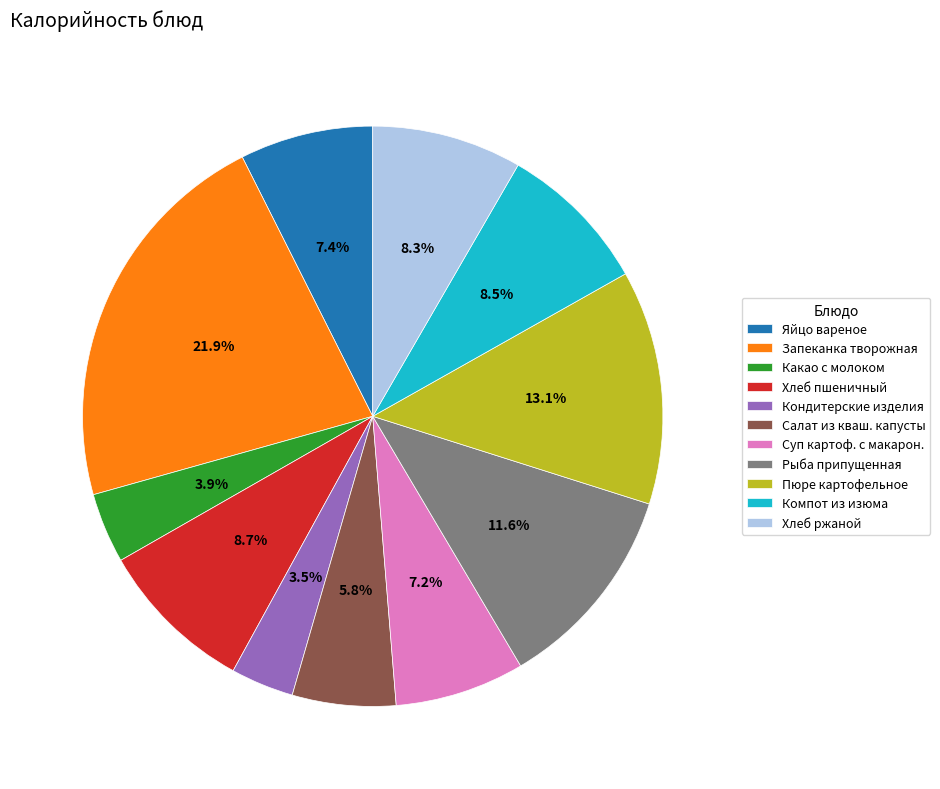

How many segments does this pie chart have?

11